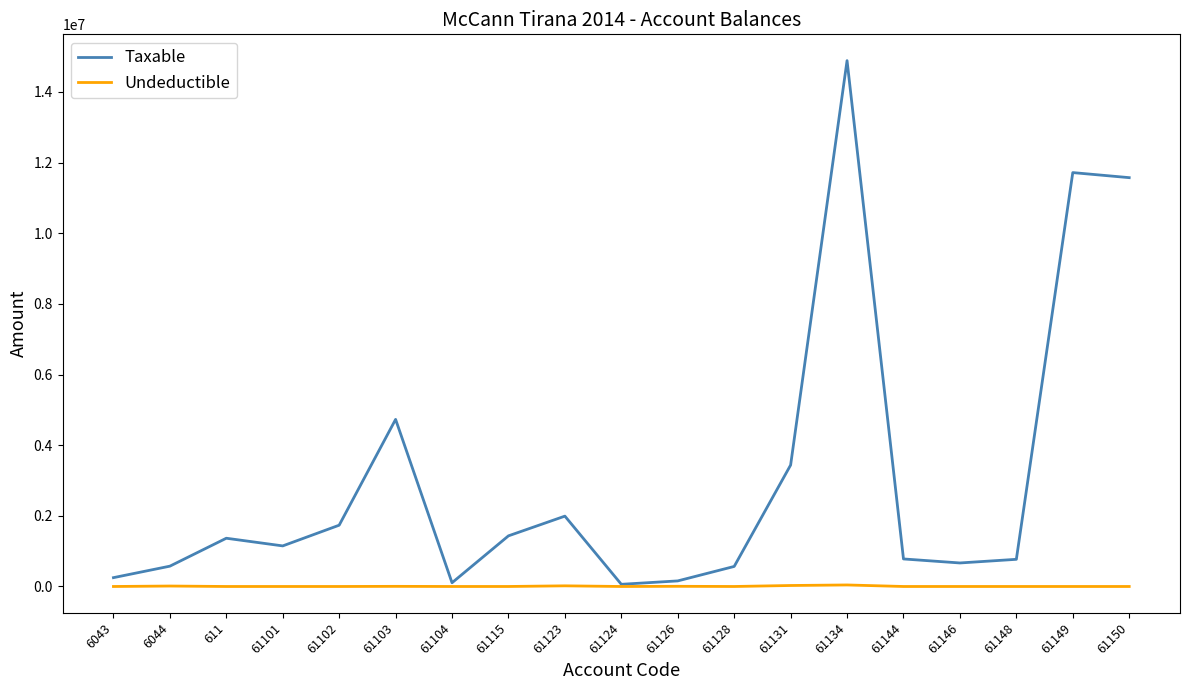

In Undeductible, how many points are higher than both neighbors (excluding endpoints)?

5